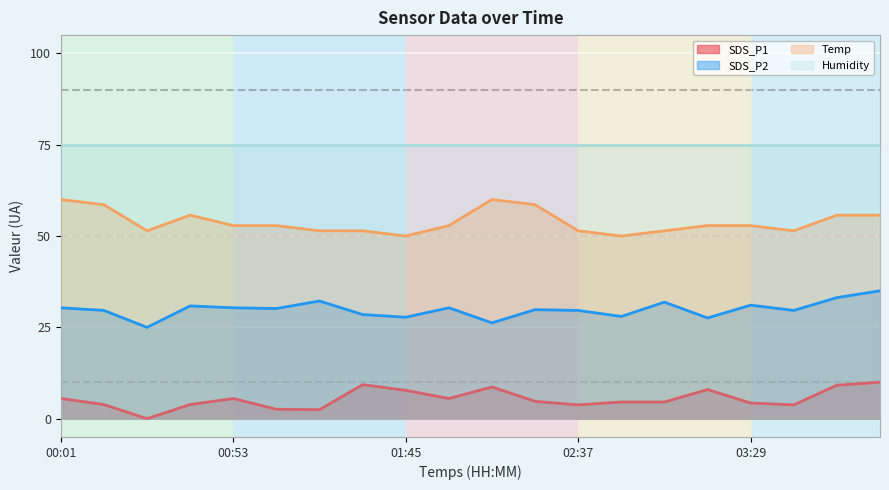

List the labels in order of SDS_P2 value, smallest first.

00:27, 02:11, 03:16, 01:45, 02:50, 01:32, 00:14, 02:37, 03:42, 02:24, 01:06, 00:01, 00:53, 01:58, 00:40, 03:29, 03:03, 01:19, 03:55, 04:08